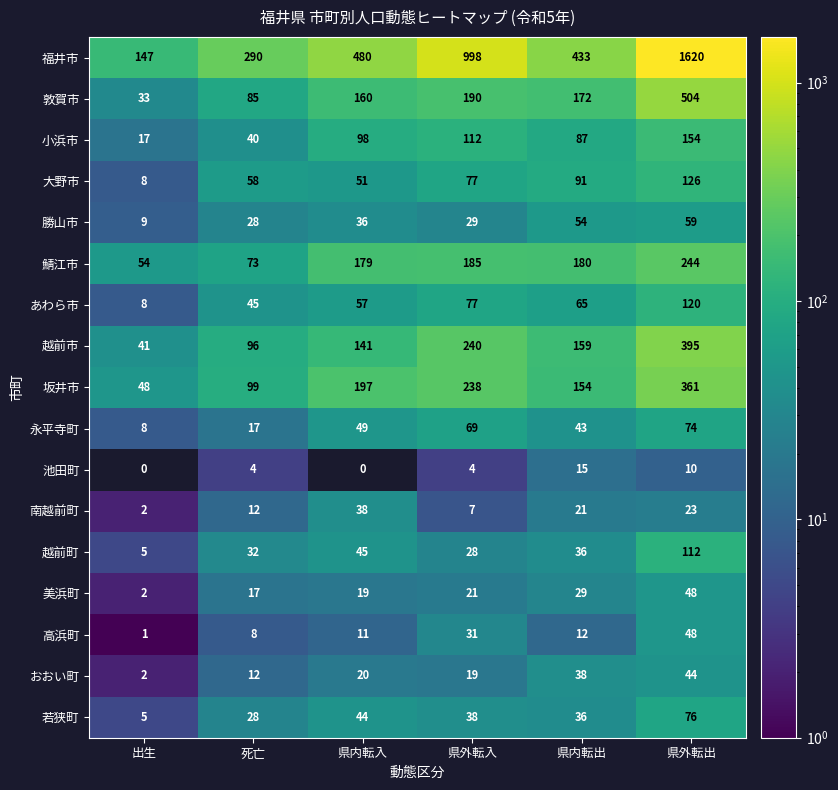

At which label is 高浜町 closest to 24?

県外転入